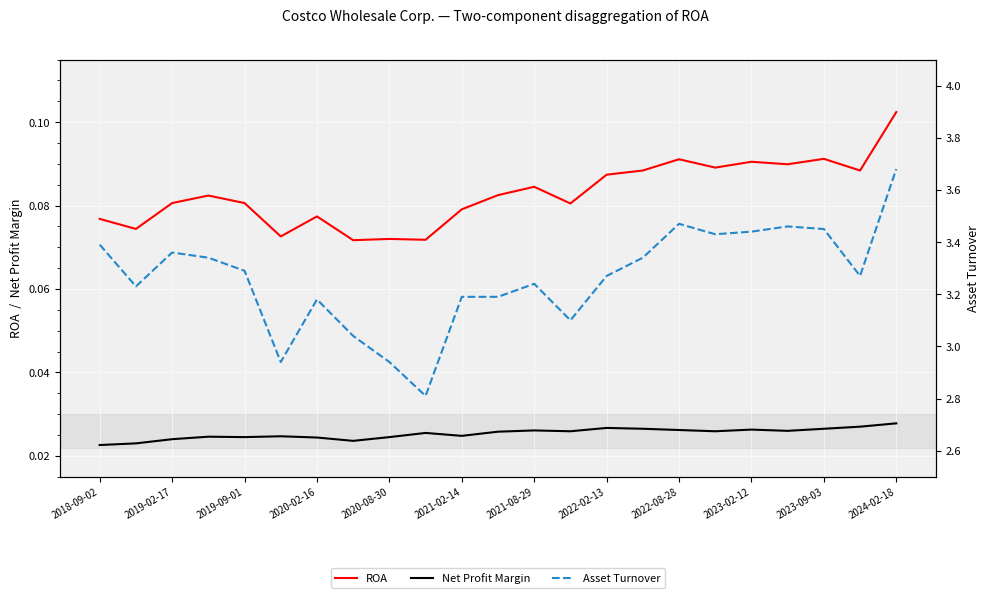

At how many categories does at least one series exceed 3?

20